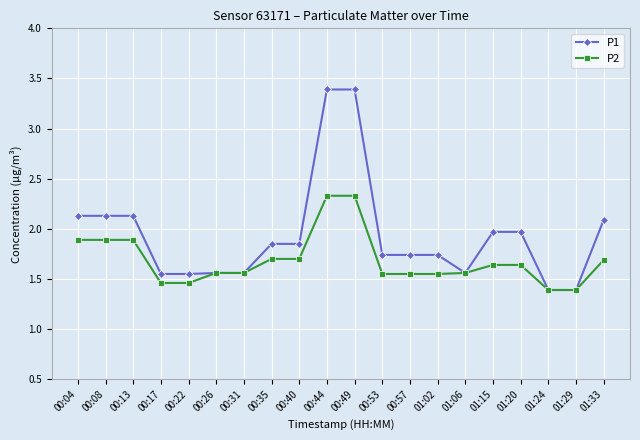

Count the number of data series in this chart.

2